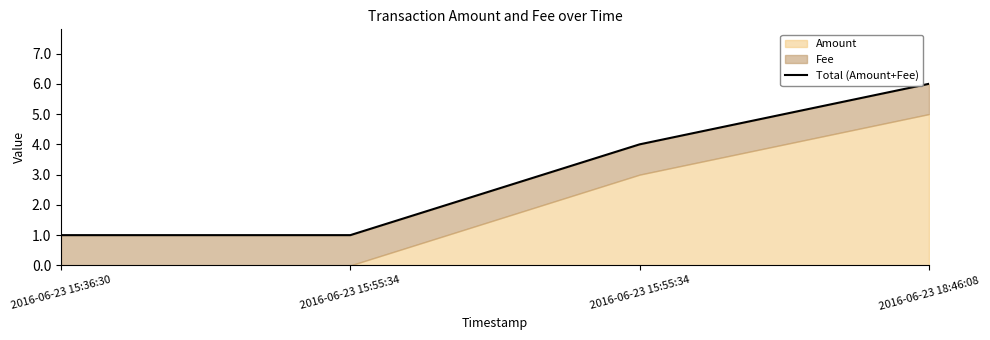

List the labels in order of value, largest first.

2016-06-23 18:46:08, 2016-06-23 15:55:34, 2016-06-23 15:36:30, 2016-06-23 15:55:34